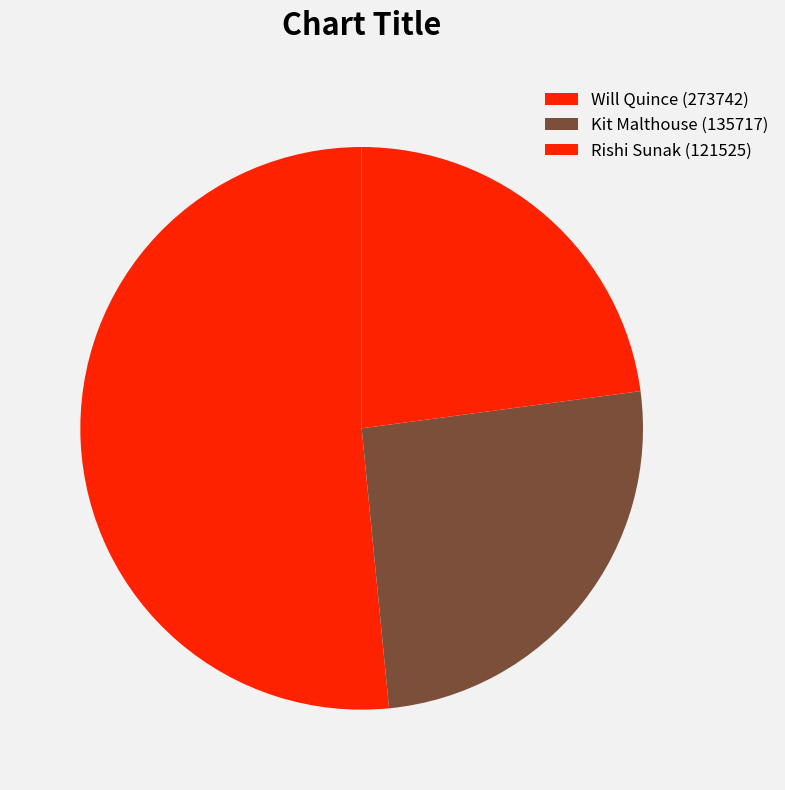

To the nearest percent, what is the difference between the largest and smallest slice percentages?

29%